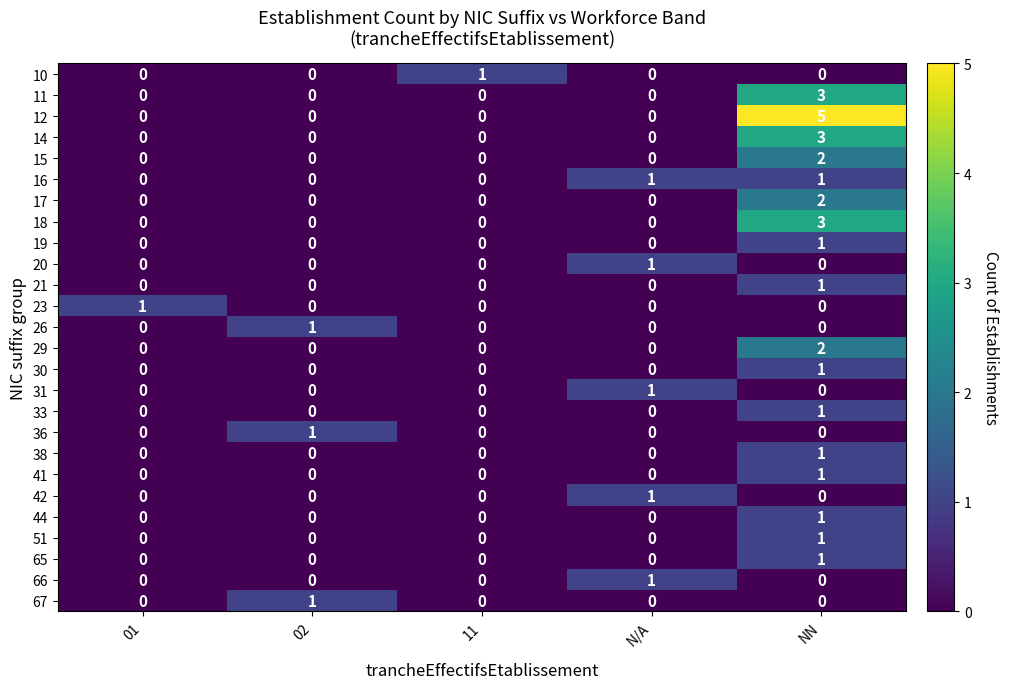

What is the spread (max minus min) of values at 01?

1